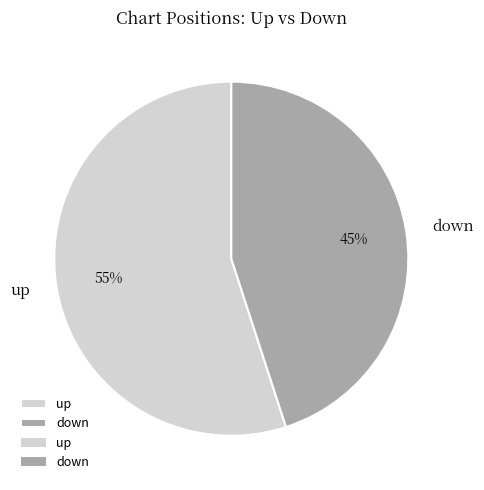

To the nearest percent, what portion does down represent?

45%